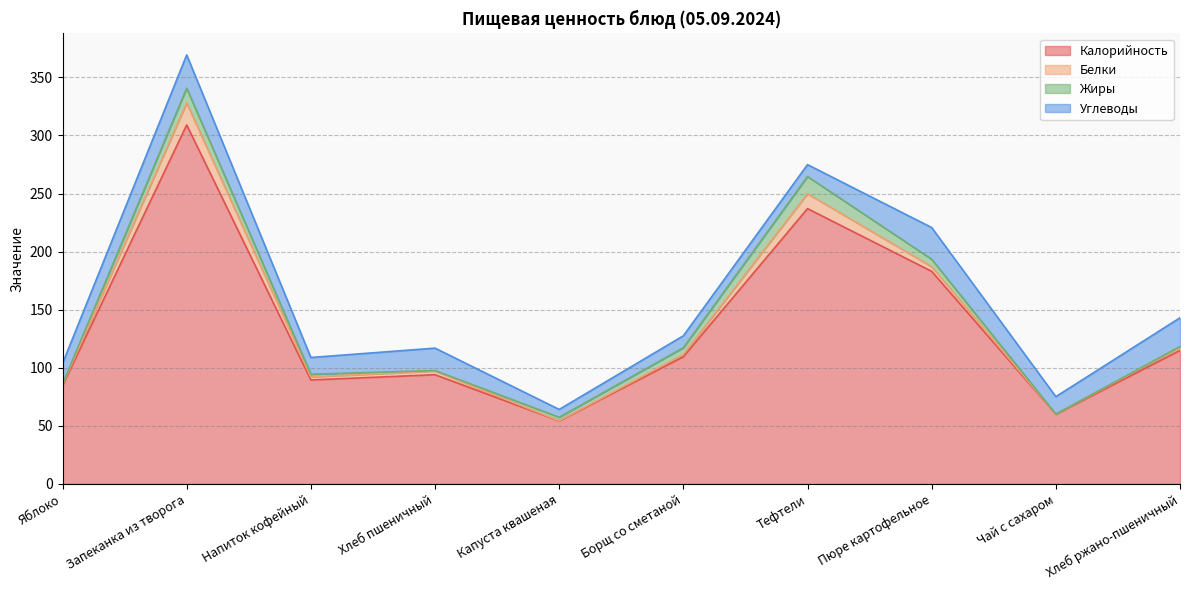

What is the sum of the Жиры values at Запеканка из творога and Хлеб ржано-пшеничный?

13.2